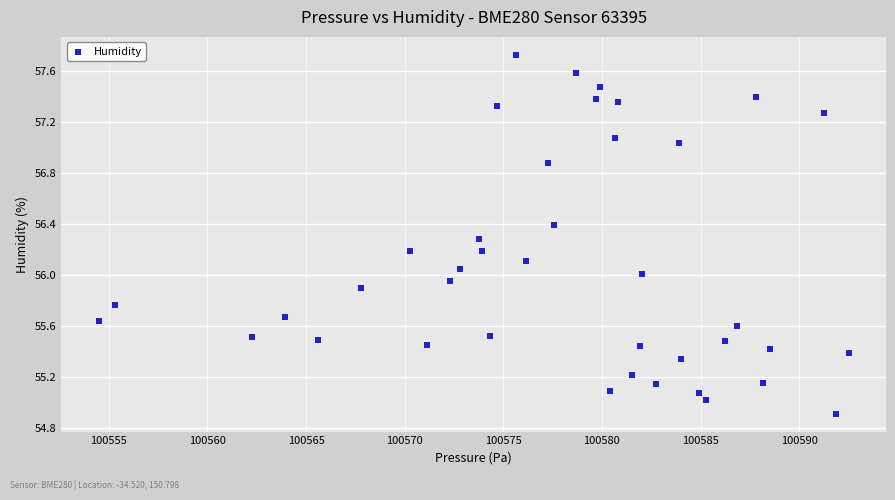

What is the range of Y values (max minus min)?

2.8